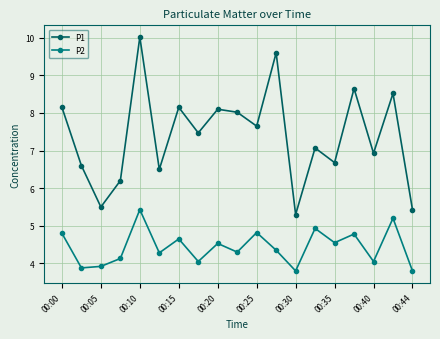

What is the highest value of the P2 series?

5.4